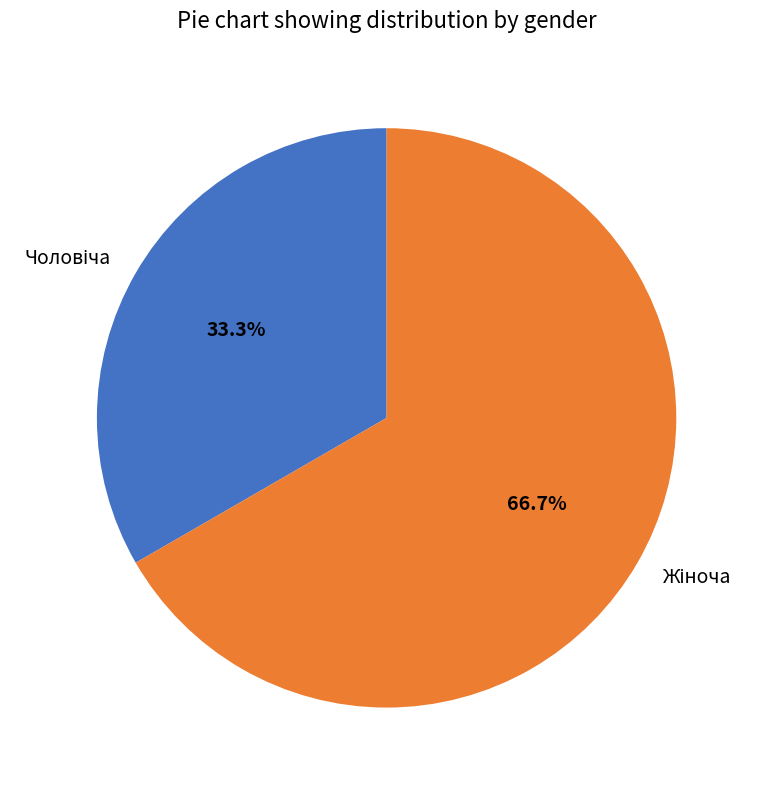

Does any single category account for the majority?

Yes